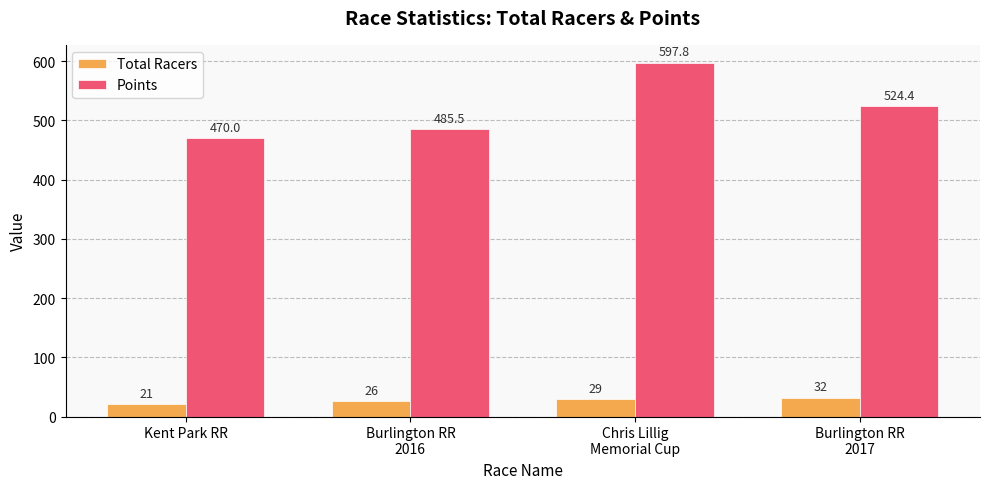

What is the spread (max minus min) of values at Chris Lillig
Memorial Cup?

568.8